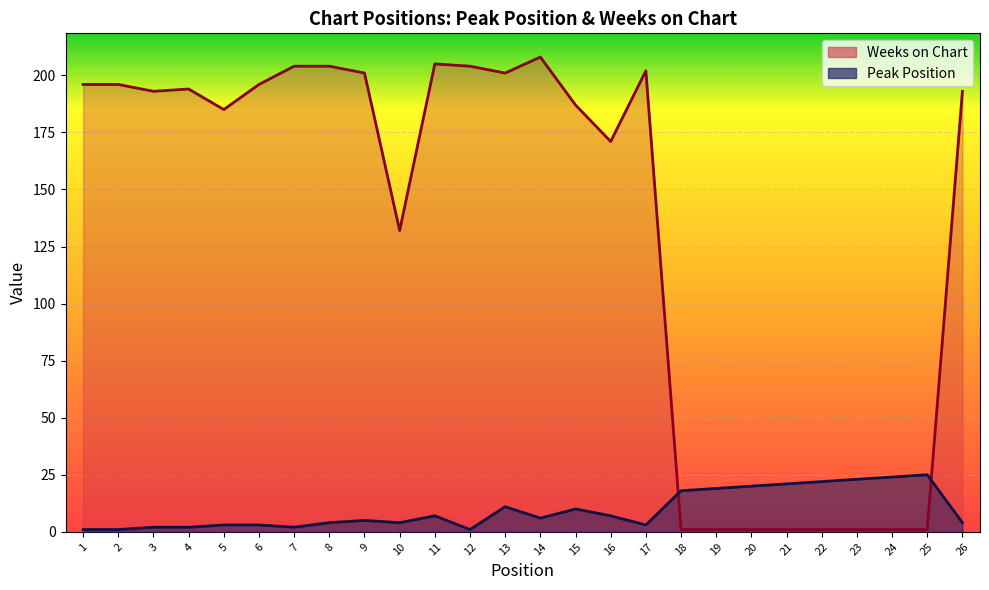

The value of Peak Position at 24 is 24. True or false?

True